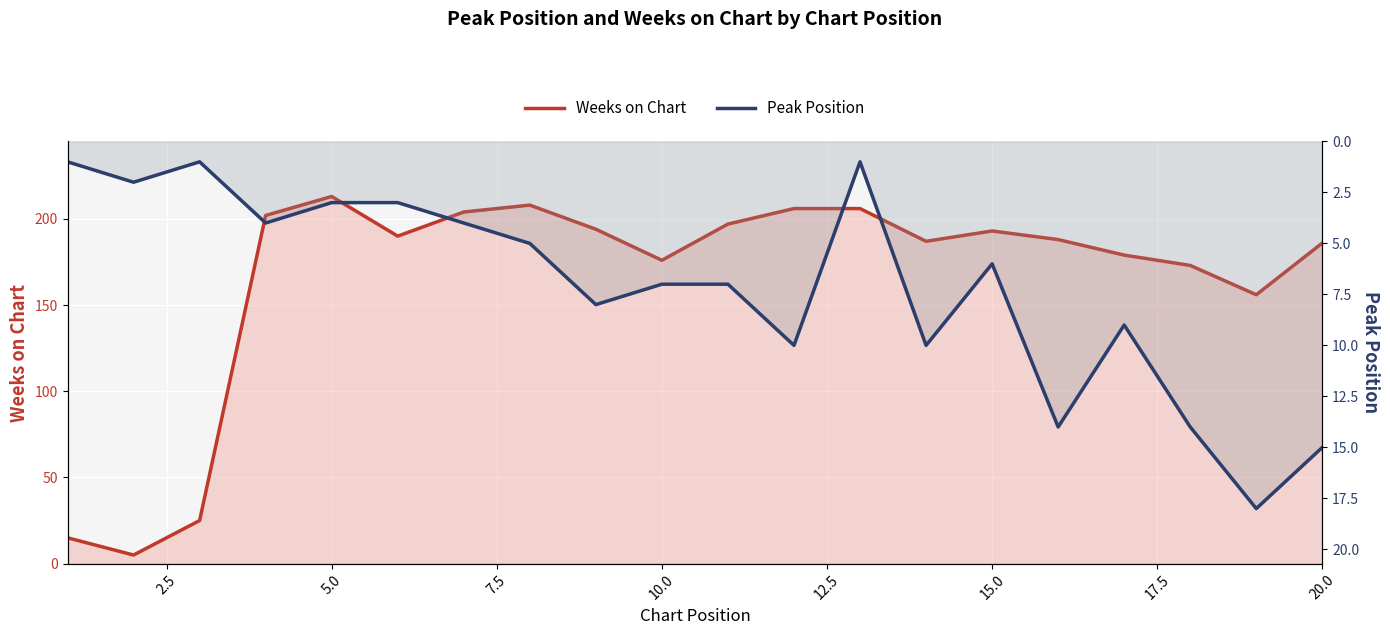

Is the value of Peak Position at 10.0 greater than the value of Weeks on Chart at 5.0?

No